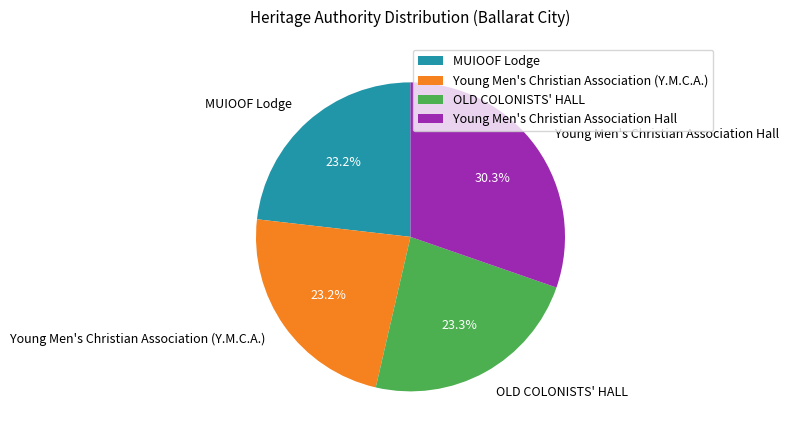

To the nearest percent, what portion does OLD COLONISTS' HALL represent?

23%